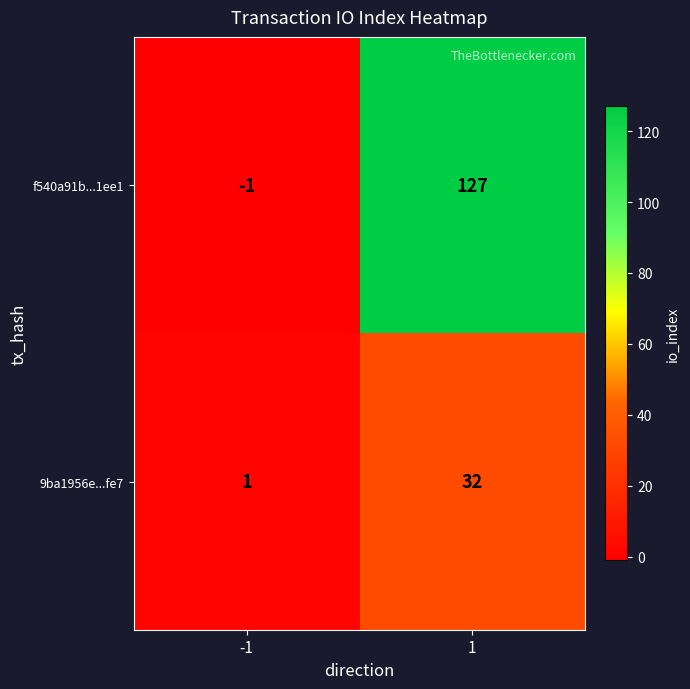

At which category is the sum across all series the highest?

1